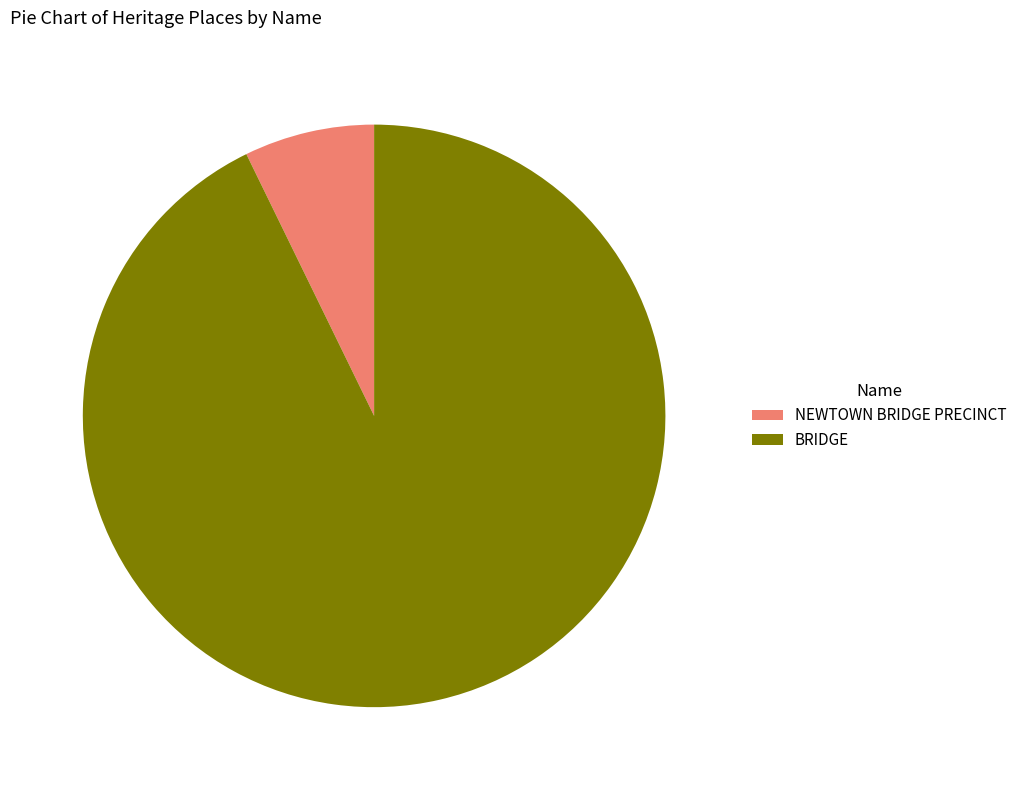

Is it true that BRIDGE is 93% of the pie?

True